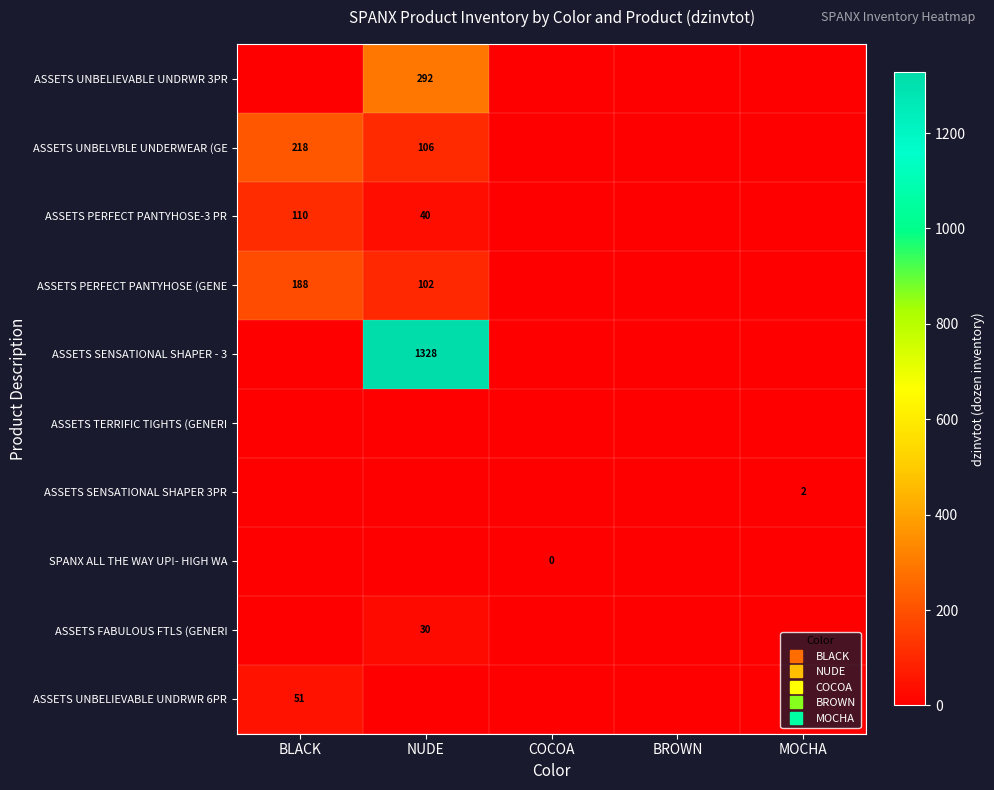

What is the average value of the ASSETS UNBELIEVABLE UNDRWR 3PR series?

58.5